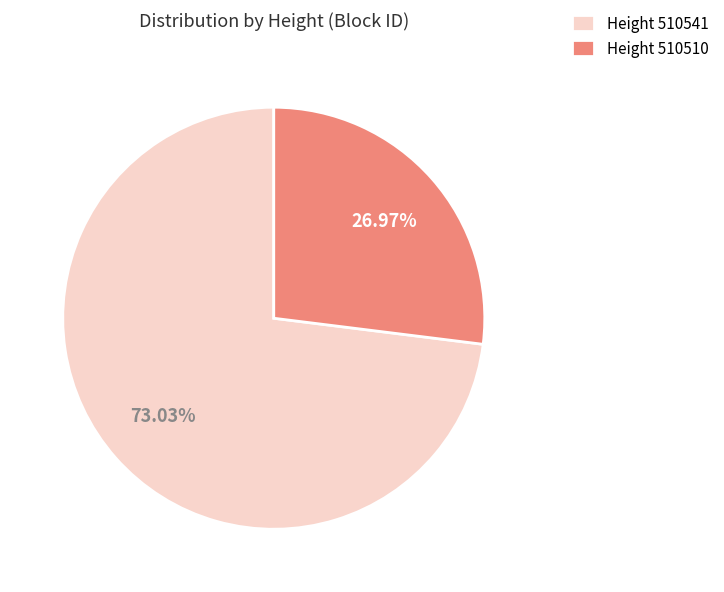

Which has a higher value, Height 510510 or Height 510541?

Height 510541